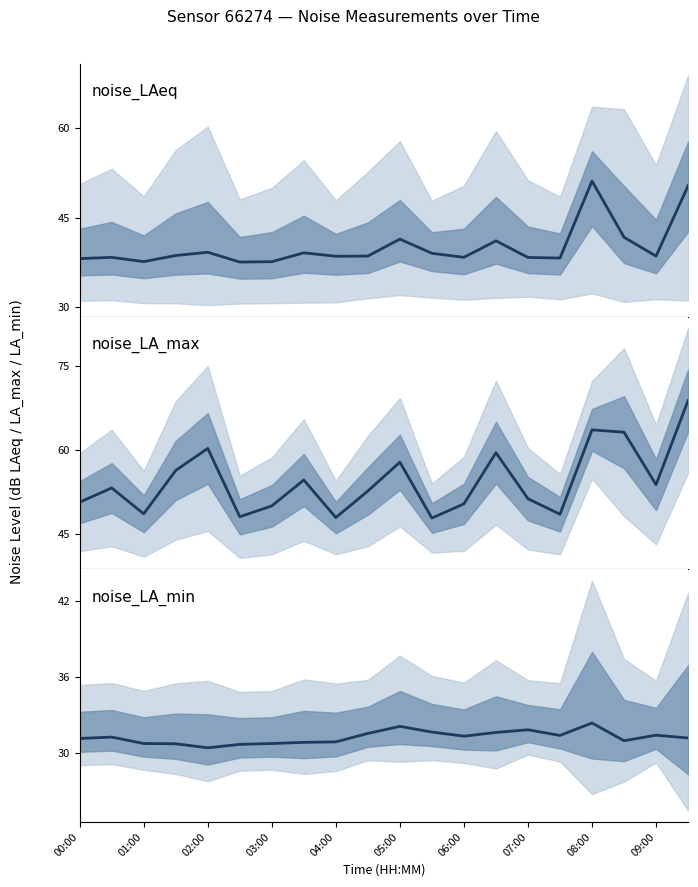

What is the difference between the second highest and minimum values in the noise_LA_max series?

15.7